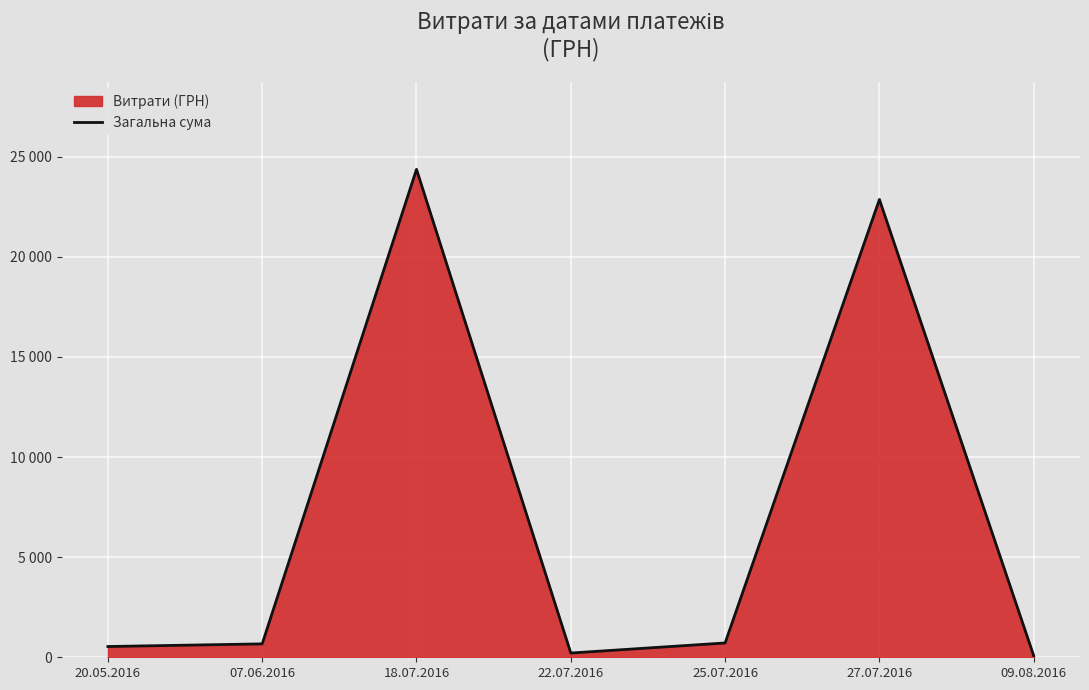

Rank the categories by value from lowest to highest.

09.08.2016, 22.07.2016, 20.05.2016, 07.06.2016, 25.07.2016, 27.07.2016, 18.07.2016